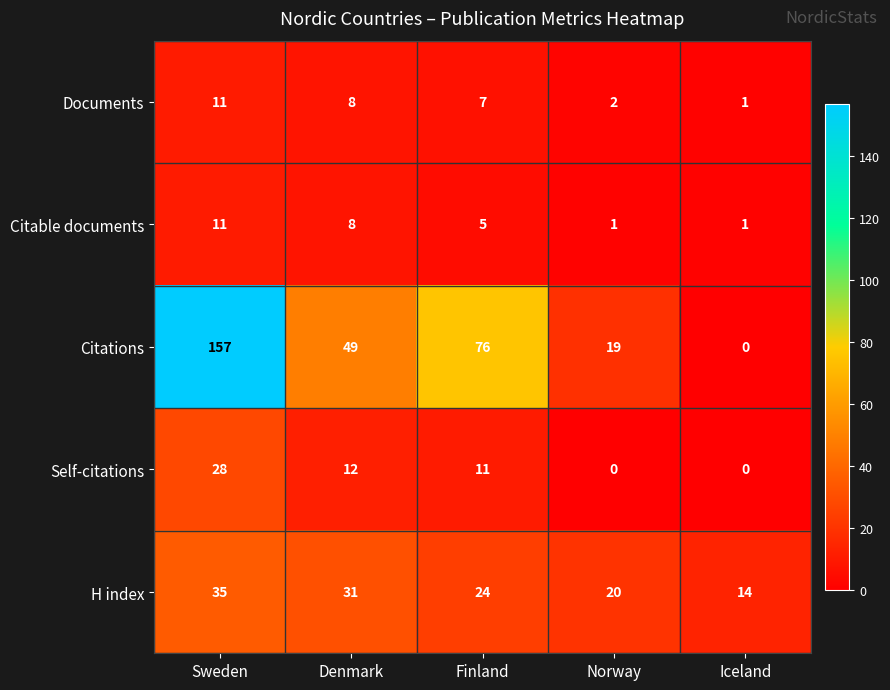

What is the total value across all series at Sweden?

242